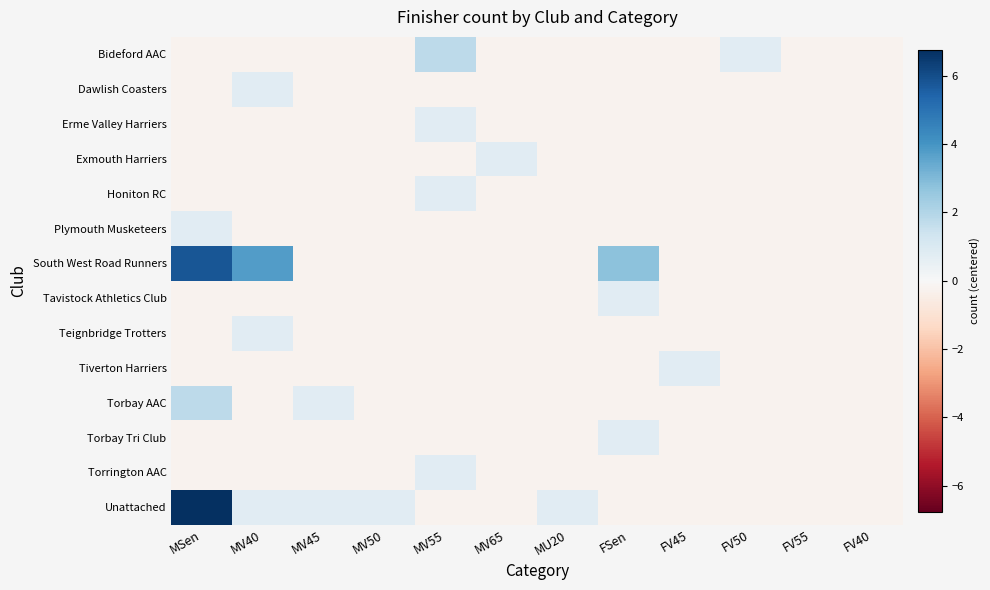

Reading left to right, list all the values displayed in this chart.

Bideford AAC: MSen=-0.2	MV40=-0.2	MV45=-0.2	MV50=-0.2	MV55=1.8	MV65=-0.2	MU20=-0.2	FSen=-0.2	FV45=-0.2	FV50=0.8	FV55=-0.2	FV40=-0.2
Dawlish Coasters: MSen=-0.2	MV40=0.8	MV45=-0.2	MV50=-0.2	MV55=-0.2	MV65=-0.2	MU20=-0.2	FSen=-0.2	FV45=-0.2	FV50=-0.2	FV55=-0.2	FV40=-0.2
Erme Valley Harriers: MSen=-0.2	MV40=-0.2	MV45=-0.2	MV50=-0.2	MV55=0.8	MV65=-0.2	MU20=-0.2	FSen=-0.2	FV45=-0.2	FV50=-0.2	FV55=-0.2	FV40=-0.2
Exmouth Harriers: MSen=-0.2	MV40=-0.2	MV45=-0.2	MV50=-0.2	MV55=-0.2	MV65=0.8	MU20=-0.2	FSen=-0.2	FV45=-0.2	FV50=-0.2	FV55=-0.2	FV40=-0.2
Honiton RC: MSen=-0.2	MV40=-0.2	MV45=-0.2	MV50=-0.2	MV55=0.8	MV65=-0.2	MU20=-0.2	FSen=-0.2	FV45=-0.2	FV50=-0.2	FV55=-0.2	FV40=-0.2
Plymouth Musketeers: MSen=0.8	MV40=-0.2	MV45=-0.2	MV50=-0.2	MV55=-0.2	MV65=-0.2	MU20=-0.2	FSen=-0.2	FV45=-0.2	FV50=-0.2	FV55=-0.2	FV40=-0.2
South West Road Runners: MSen=5.8	MV40=3.8	MV45=-0.2	MV50=-0.2	MV55=-0.2	MV65=-0.2	MU20=-0.2	FSen=2.8	FV45=-0.2	FV50=-0.2	FV55=-0.2	FV40=-0.2
Tavistock Athletics Club: MSen=-0.2	MV40=-0.2	MV45=-0.2	MV50=-0.2	MV55=-0.2	MV65=-0.2	MU20=-0.2	FSen=0.8	FV45=-0.2	FV50=-0.2	FV55=-0.2	FV40=-0.2
Teignbridge Trotters: MSen=-0.2	MV40=0.8	MV45=-0.2	MV50=-0.2	MV55=-0.2	MV65=-0.2	MU20=-0.2	FSen=-0.2	FV45=-0.2	FV50=-0.2	FV55=-0.2	FV40=-0.2
Tiverton Harriers: MSen=-0.2	MV40=-0.2	MV45=-0.2	MV50=-0.2	MV55=-0.2	MV65=-0.2	MU20=-0.2	FSen=-0.2	FV45=0.8	FV50=-0.2	FV55=-0.2	FV40=-0.2
Torbay AAC: MSen=1.8	MV40=-0.2	MV45=0.8	MV50=-0.2	MV55=-0.2	MV65=-0.2	MU20=-0.2	FSen=-0.2	FV45=-0.2	FV50=-0.2	FV55=-0.2	FV40=-0.2
Torbay Tri Club: MSen=-0.2	MV40=-0.2	MV45=-0.2	MV50=-0.2	MV55=-0.2	MV65=-0.2	MU20=-0.2	FSen=0.8	FV45=-0.2	FV50=-0.2	FV55=-0.2	FV40=-0.2
Torrington AAC: MSen=-0.2	MV40=-0.2	MV45=-0.2	MV50=-0.2	MV55=0.8	MV65=-0.2	MU20=-0.2	FSen=-0.2	FV45=-0.2	FV50=-0.2	FV55=-0.2	FV40=-0.2
Unattached: MSen=6.8	MV40=0.8	MV45=0.8	MV50=0.8	MV55=-0.2	MV65=-0.2	MU20=0.8	FSen=-0.2	FV45=-0.2	FV50=-0.2	FV55=-0.2	FV40=-0.2